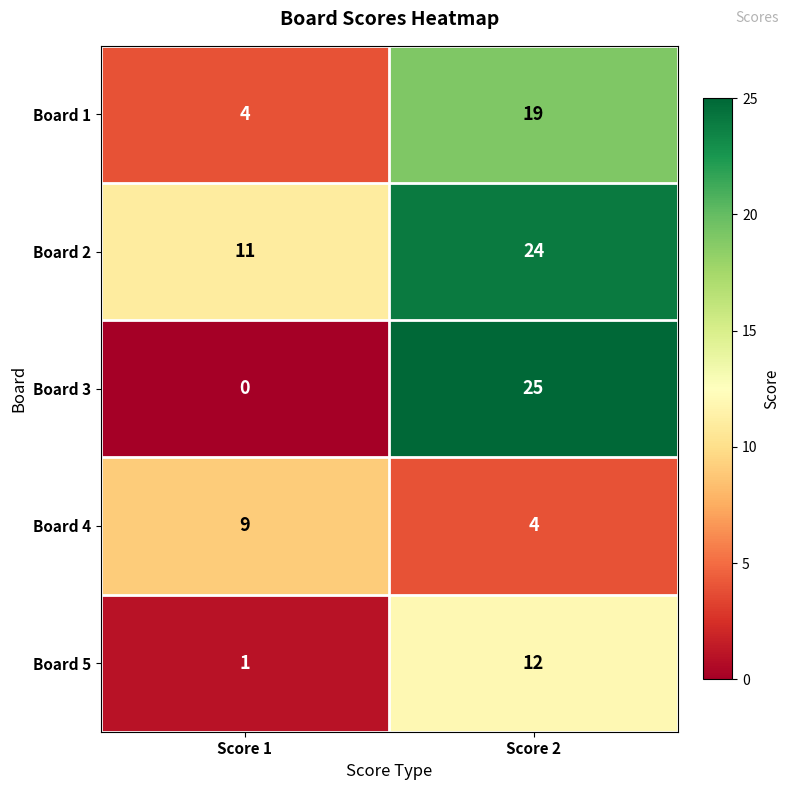

Is it true that Board 4 equals 6 at Score 2?

False